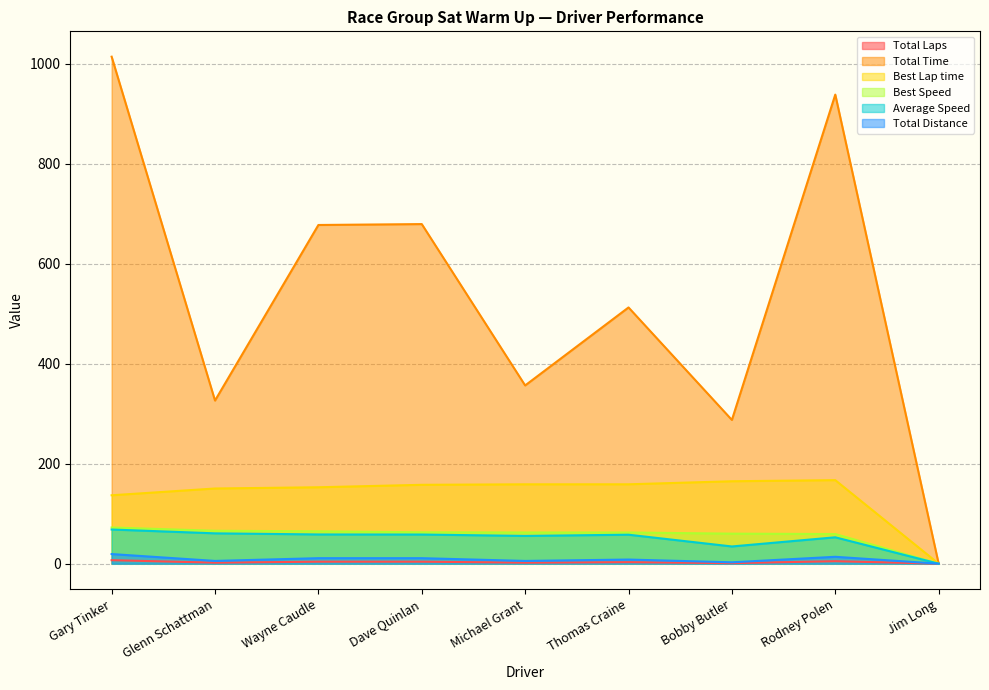

What is the sum of the Total Time values at Dave Quinlan and Bobby Butler?

966.7